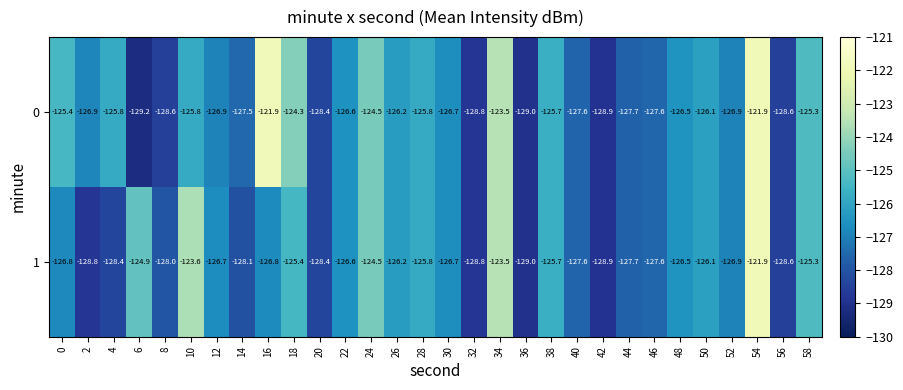

What is the approximate value of 0 at 44?

-127.7